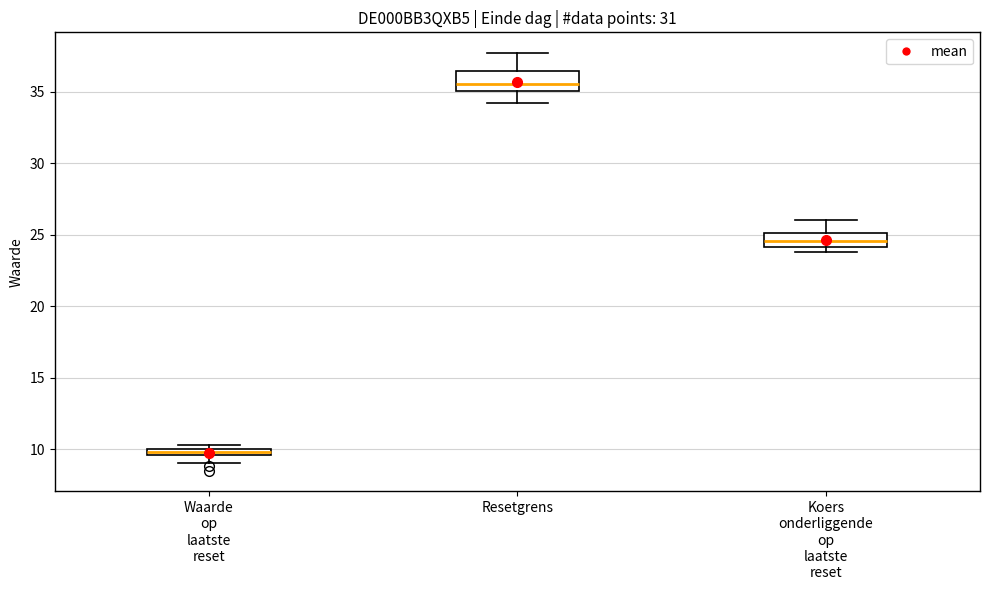

Where is the lower edge of the box for Resetgrens on the y-axis? The values are not printed on the chart, so give them approximately, as read against the axis.

35.0